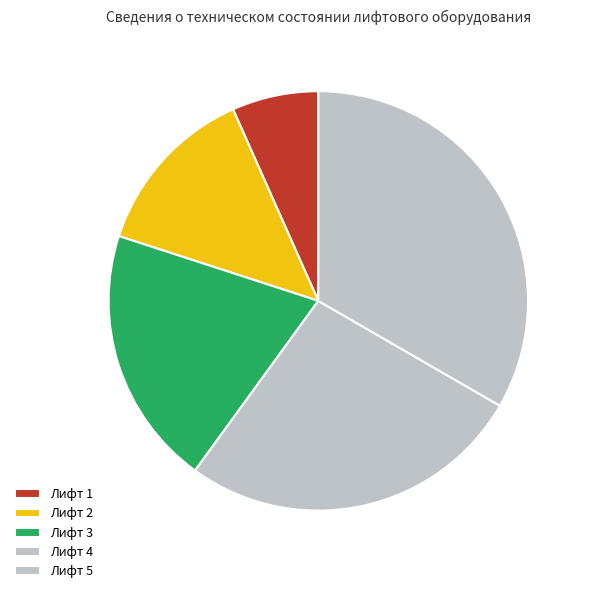

Is it true that Лифт 1 is 7% of the pie?

True